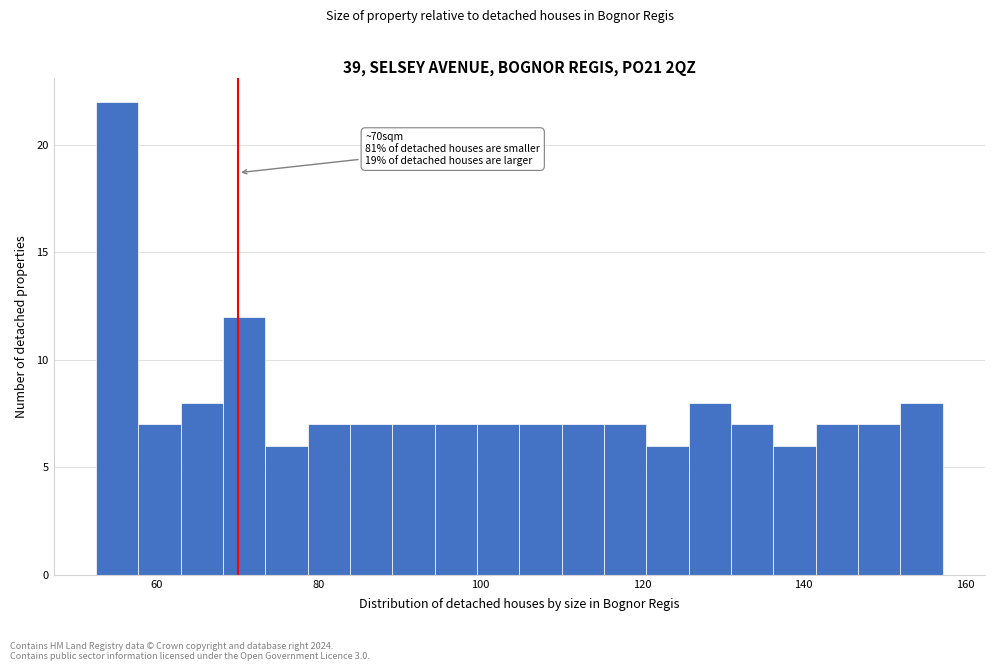

Read against the x-axis, roughly where is the centre of the tallest bar?

56